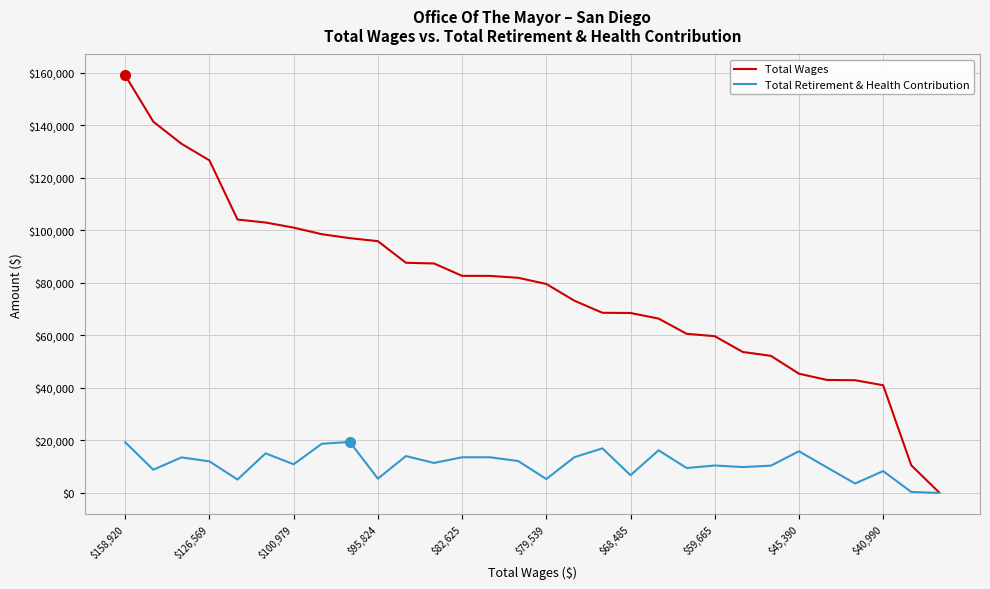

How many distinct data groups are displayed?

2